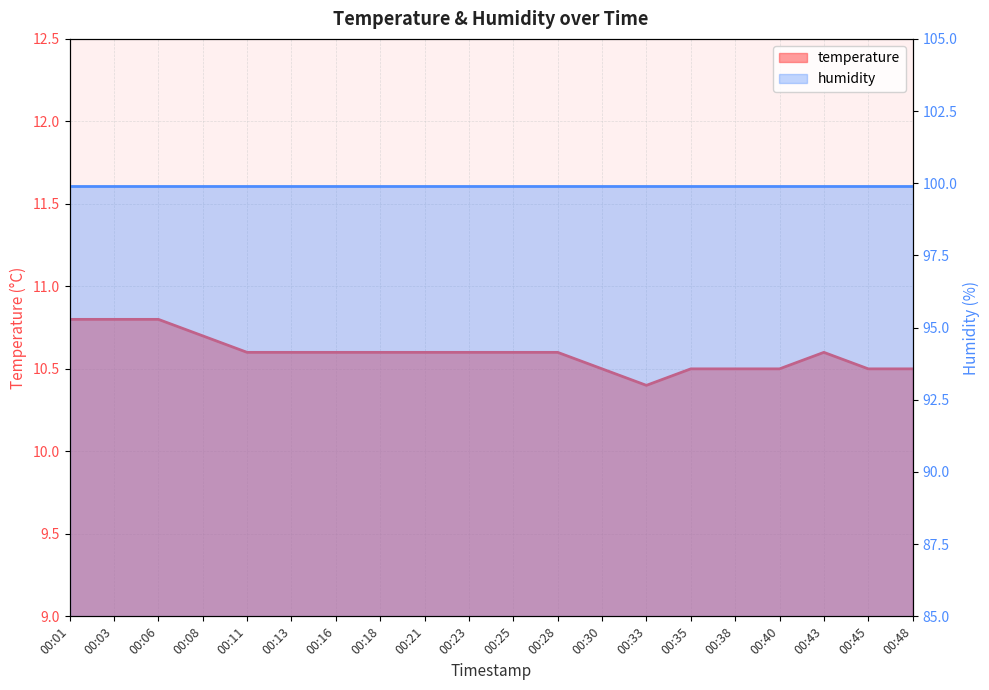

Is it true that the value at 00:13 is 15.8?

False